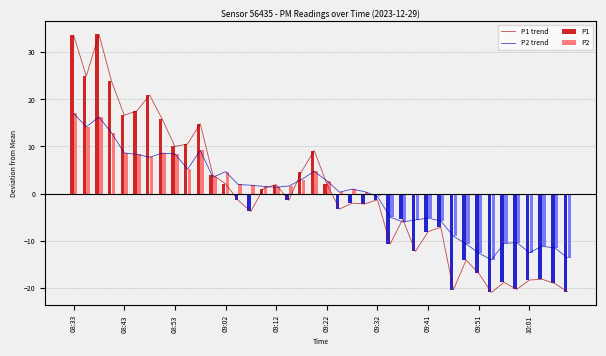

What is the difference between the P2 trend values at 39 and 29?

7.8